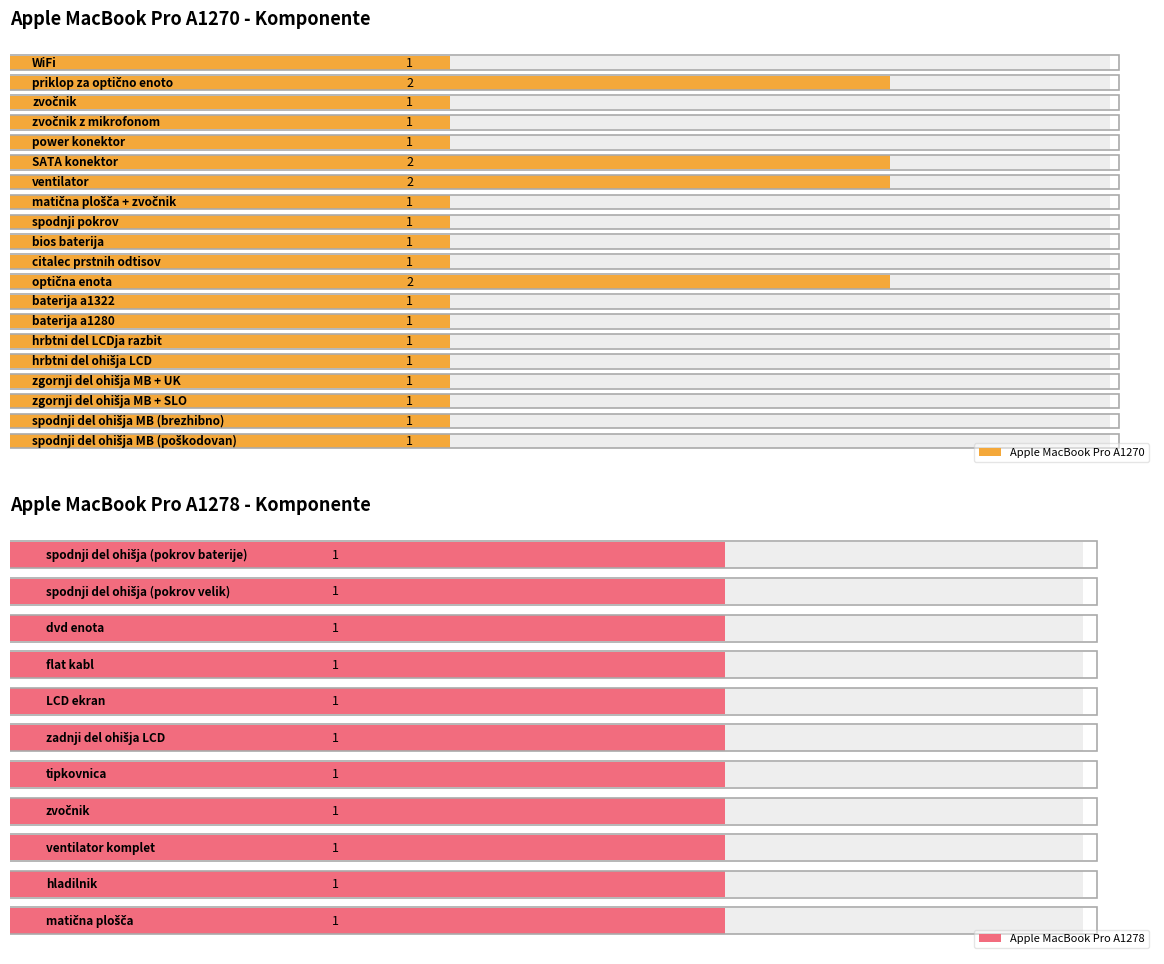

Between zvočnik (A1278) and zvočnik (A1270), which is larger?

zvočnik (A1278)